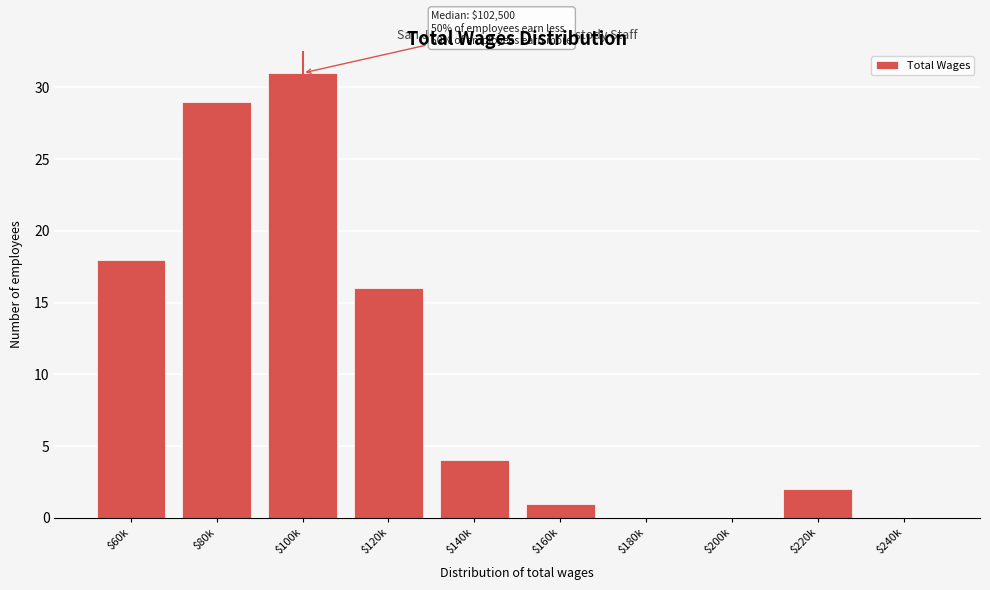

The value at $60k is 32. True or false?

False